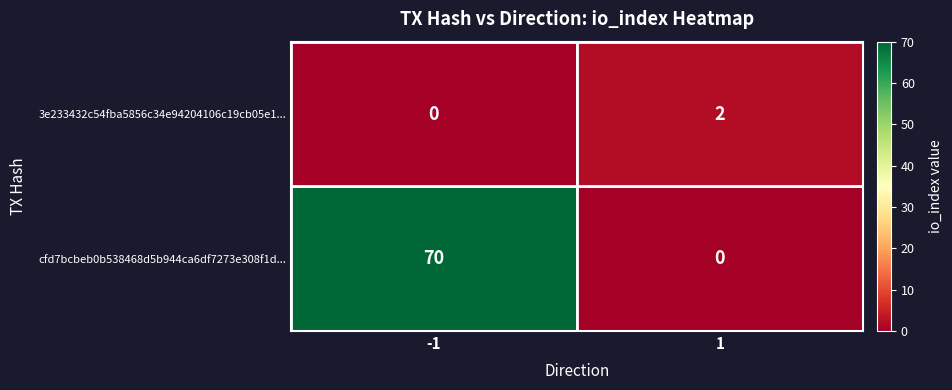

What is the difference between the cfd7bcbeb0b538468d5b944ca6df7273e308f1d... values at 1 and -1?

70